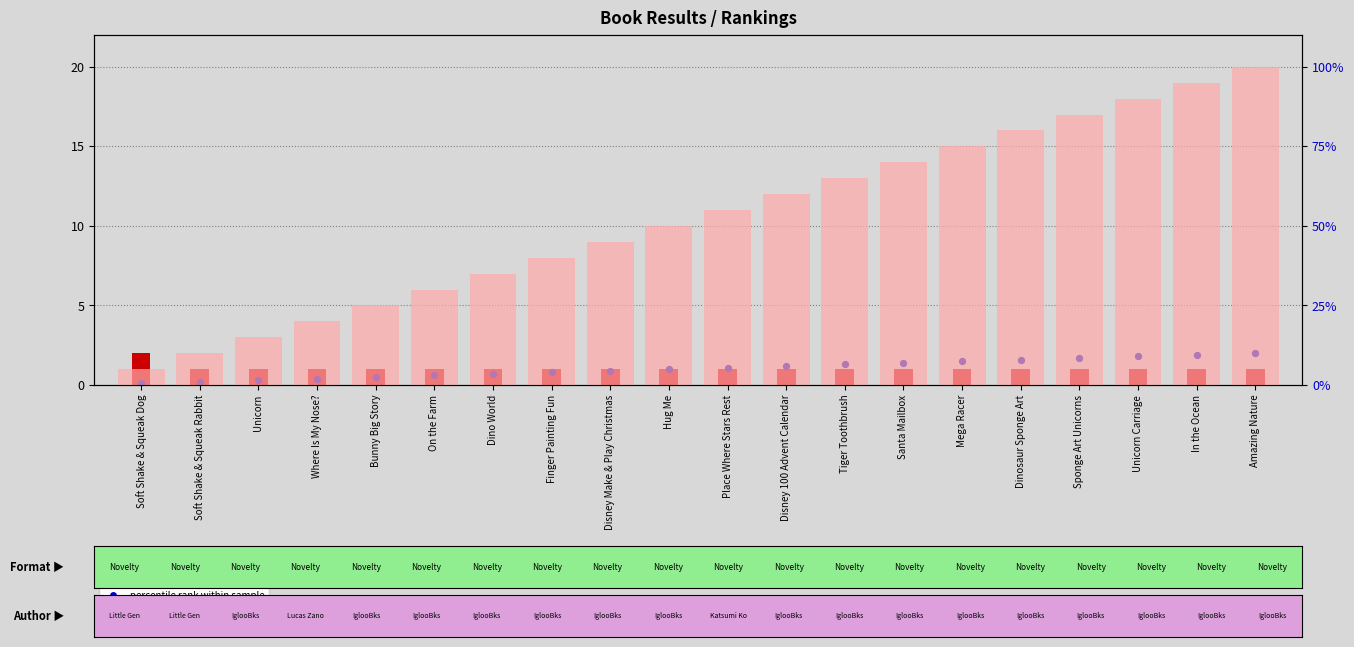

At which category is the sum across all series the highest?

Amazing Nature